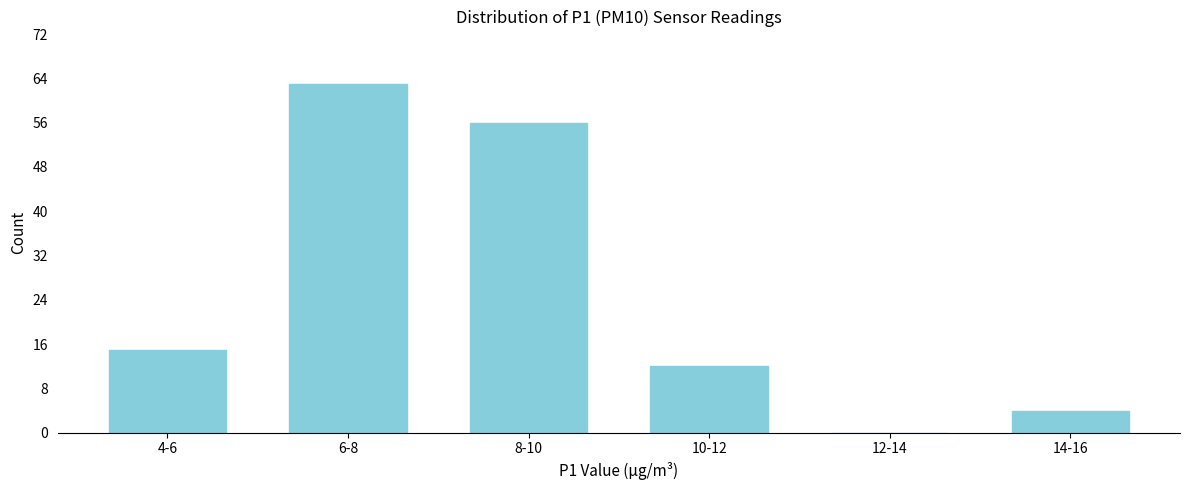

Reading right to left, transcribe all the data shown in this chart.

14-16=4	12-14=0	10-12=12	8-10=56	6-8=63	4-6=15